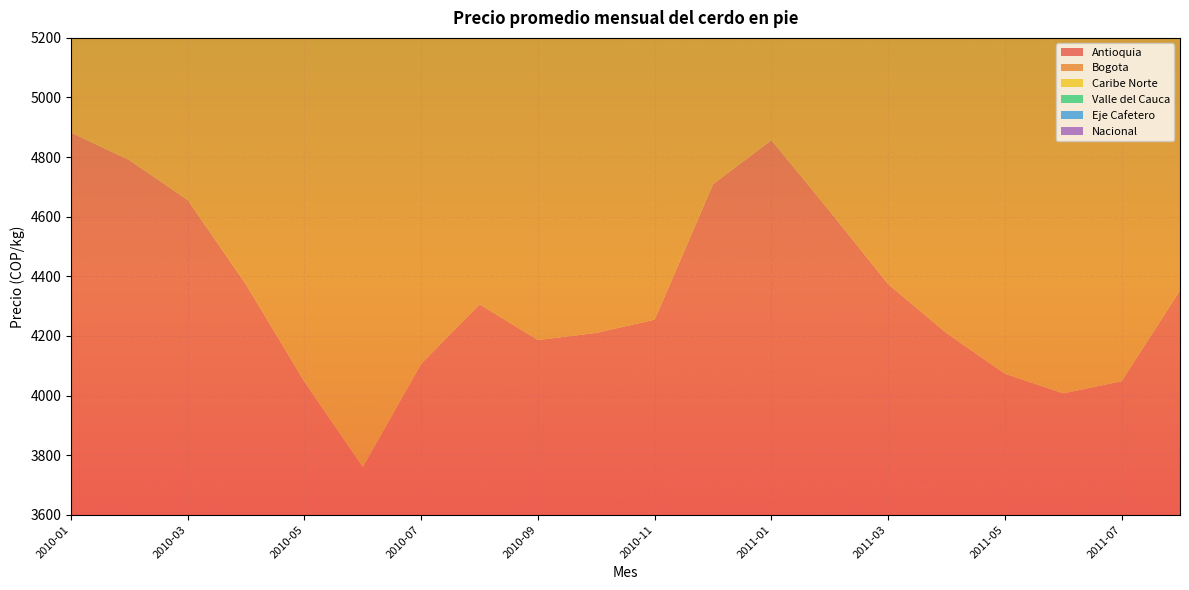

Reading left to right, transcribe all the data shown in this chart.

Antioquia: 4882.3	4789.8	4656.0	4372.1	4046.0	3760.4	4106.9	4306.2	4186.2	4210.2	4254.7	4709.5	4856.9	4618.7	4374.2	4209.6	4073.1	4007.4	4048.1	4352.7
Bogota: 4993.2	4925.3	4704.6	4514.4	4160.0	4076.9	4354.7	4653.0	4559.8	4560.9	4642.4	4955.1	5010.8	4777.4	4641.4	4457.8	4175.9	4132.7	4404.2	4660.6
Caribe Norte: 4218.5	4359.1	4341.2	4348.4	4106.4	3990.2	3948.9	3976.9	4042.2	4104.9	4142.0	4307.1	4246.1	4203.1	4261.6	4218.2	4163.0	4089.8	4100.7	4173.8
Valle del Cauca: 4762.9	4707.8	4648.6	4582.6	4232.3	4052.3	4090.3	4314.3	4250.2	4233.3	4274.2	4649.0	4852.2	4661.5	4412.7	4176.7	3940.9	3746.4	4075.5	4381.8
Eje Cafetero: 4779.1	4824.9	4755.1	4645.6	4477.5	4252.7	4277.1	4346.4	4352.8	4385.0	4432.9	4659.5	4799.8	4748.7	4623.7	4479.1	4196.3	4092.0	4280.5	4627.2
Nacional: 4820.1	4770.7	4659.8	4501.8	4176.9	3982.7	4158.7	4372.5	4288.1	4293.8	4346.8	4713.8	4852.9	4656.5	4457.8	4259.8	4042.7	3924.4	4151.0	4441.0